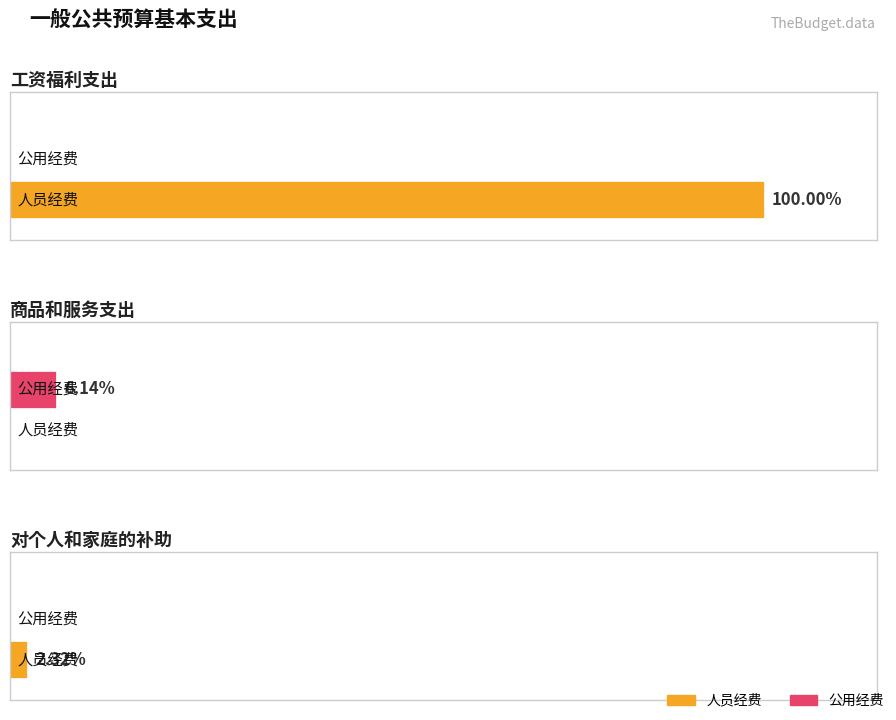

How many values in the 人员经费 series exceed 40344?

1